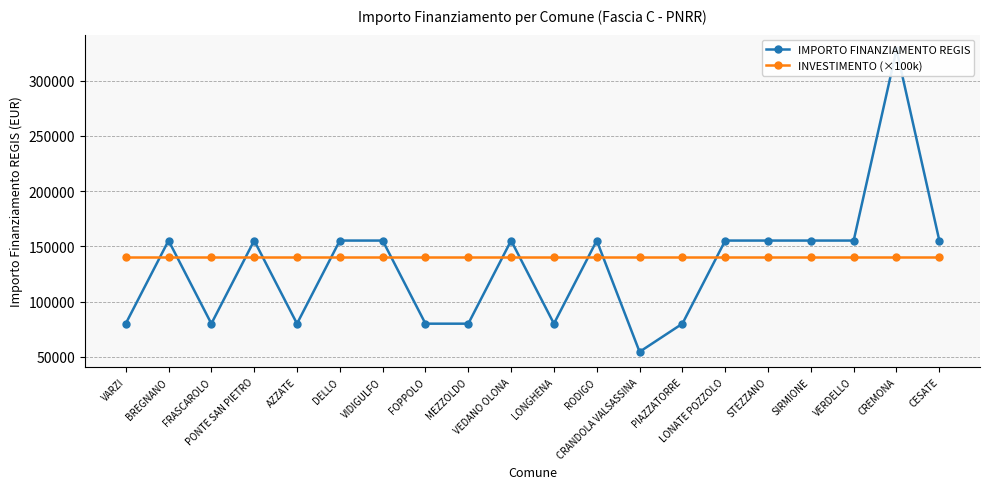

List the labels in order of IMPORTO FINANZIAMENTO REGIS value, largest first.

CREMONA, BREGNANO, PONTE SAN PIETRO, DELLO, VIDIGULFO, VEDANO OLONA, RODIGO, LONATE POZZOLO, STEZZANO, SIRMIONE, VERDELLO, CESATE, VARZI, FRASCAROLO, AZZATE, FOPPOLO, MEZZOLDO, LONGHENA, PIAZZATORRE, CRANDOLA VALSASSINA